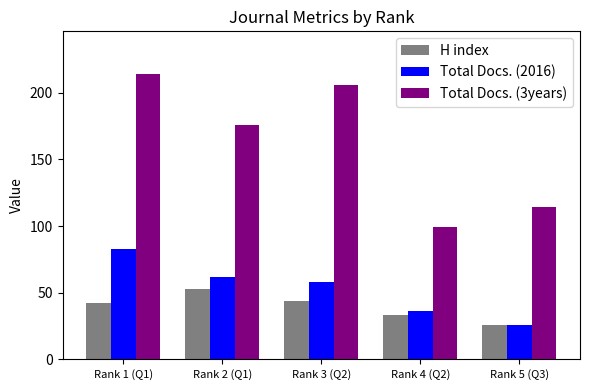

Between Rank 2 (Q1) and Rank 3 (Q2), which series saw the biggest shift?

Total Docs. (3years)